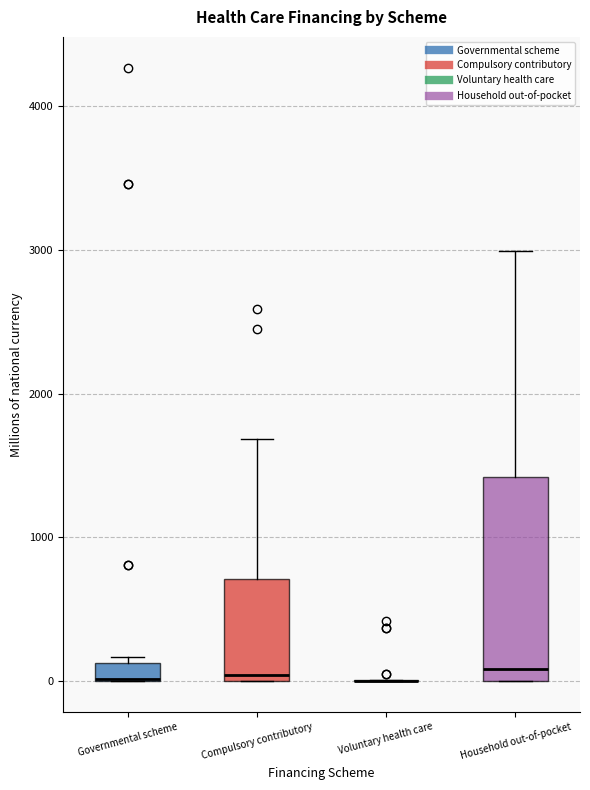

Comparing the boxes themselves (not the whiskers), which one is the tallest?

Household out-of-pocket